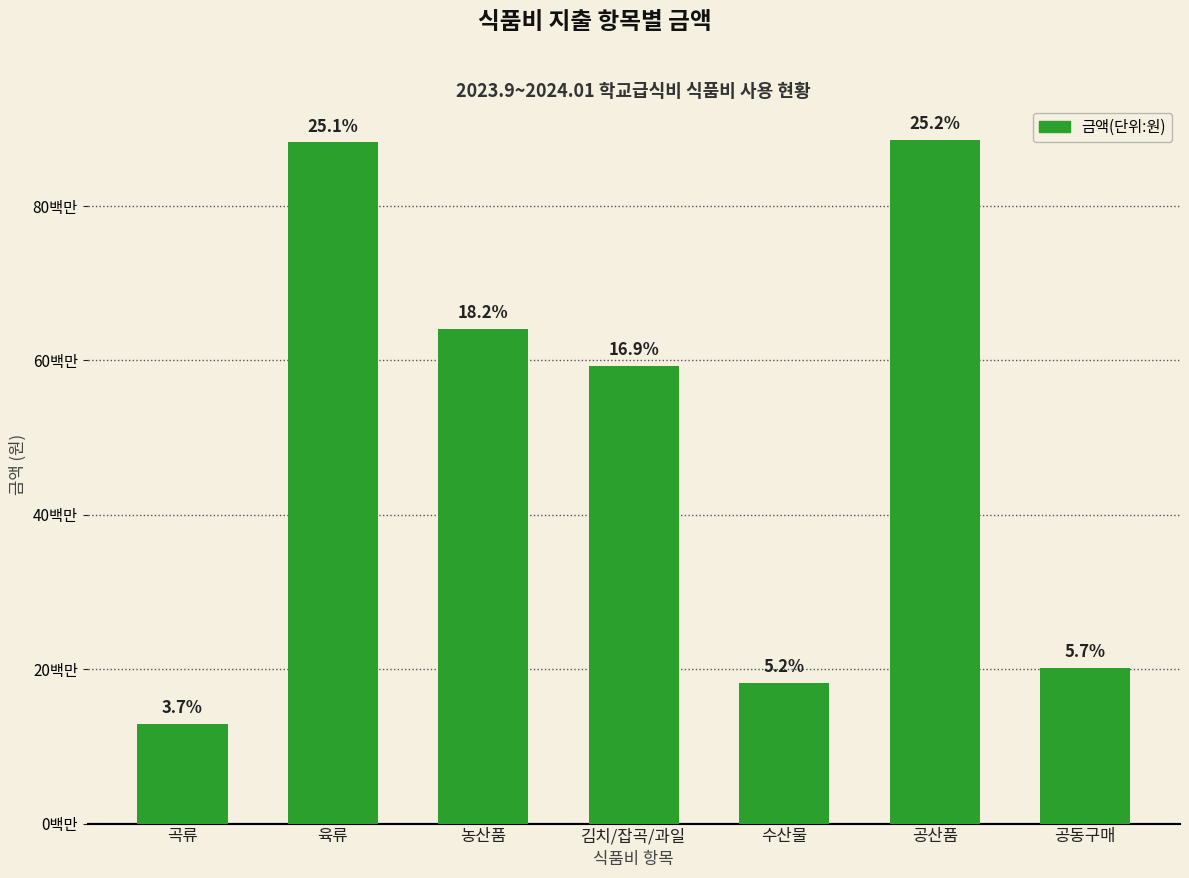

What is the maximum value shown in the chart?

88615980